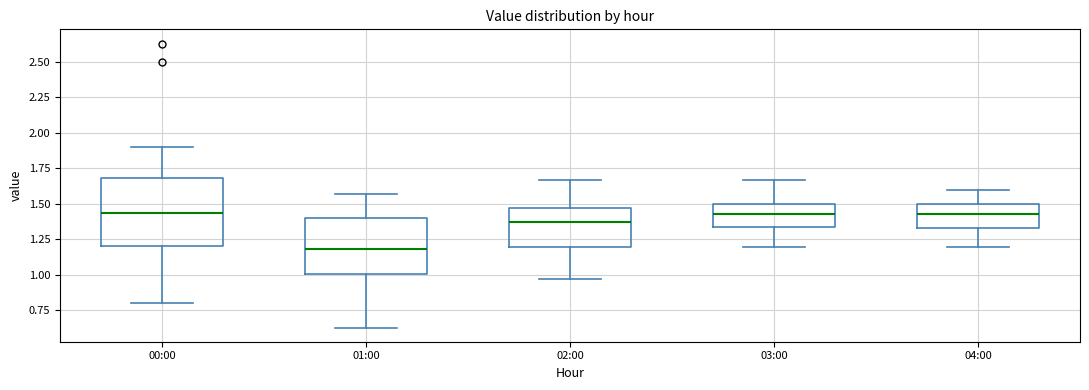

Reading left to right, transcribe this box plot: for each box, give where its median line is, the range the box spans, and where its two whiskers end, as read against the y-axis. The values are not printed on the chart, so give them approximately, as read against the axis.

00:00: median 1.45, box 1.20 to 1.70, whiskers 0.80 to 1.90
01:00: median 1.20, box 1.00 to 1.40, whiskers 0.65 to 1.55
02:00: median 1.35, box 1.20 to 1.45, whiskers 0.95 to 1.65
03:00: median 1.45, box 1.35 to 1.50, whiskers 1.20 to 1.65
04:00: median 1.45, box 1.35 to 1.50, whiskers 1.20 to 1.60